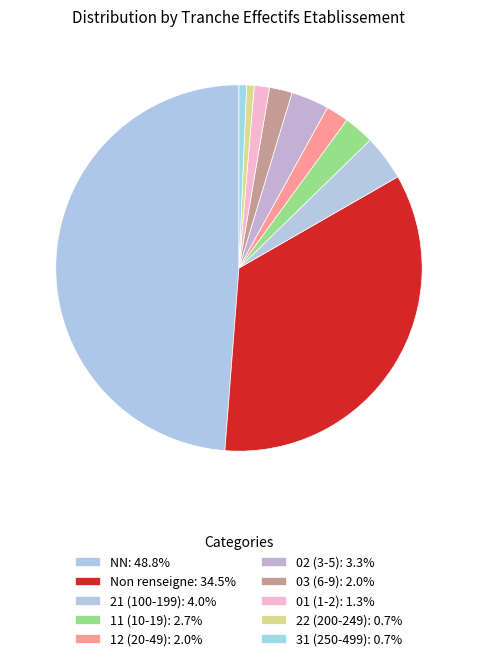

How many slices are in this pie chart?

10